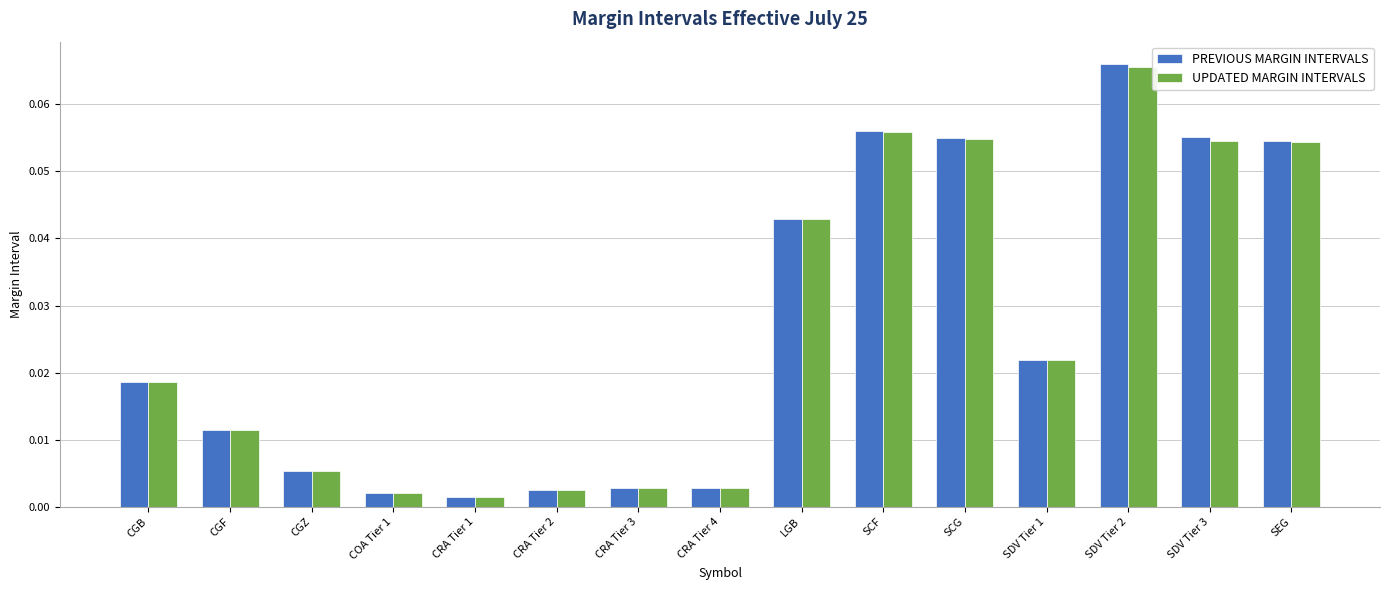

Which category has the highest value in the UPDATED MARGIN INTERVALS series?

SDV Tier 2